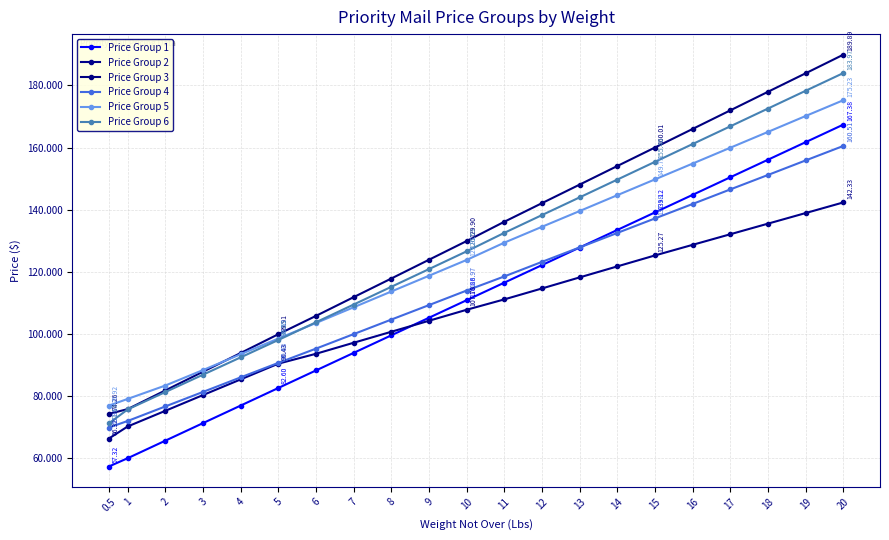

True or false: Price Group 2 has a value of 80.3 at 3.

True